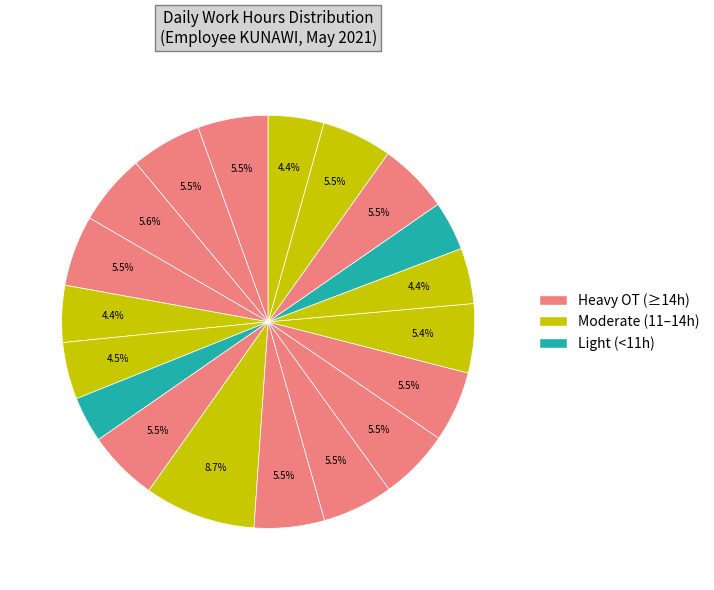

How many slices are in this pie chart?

19